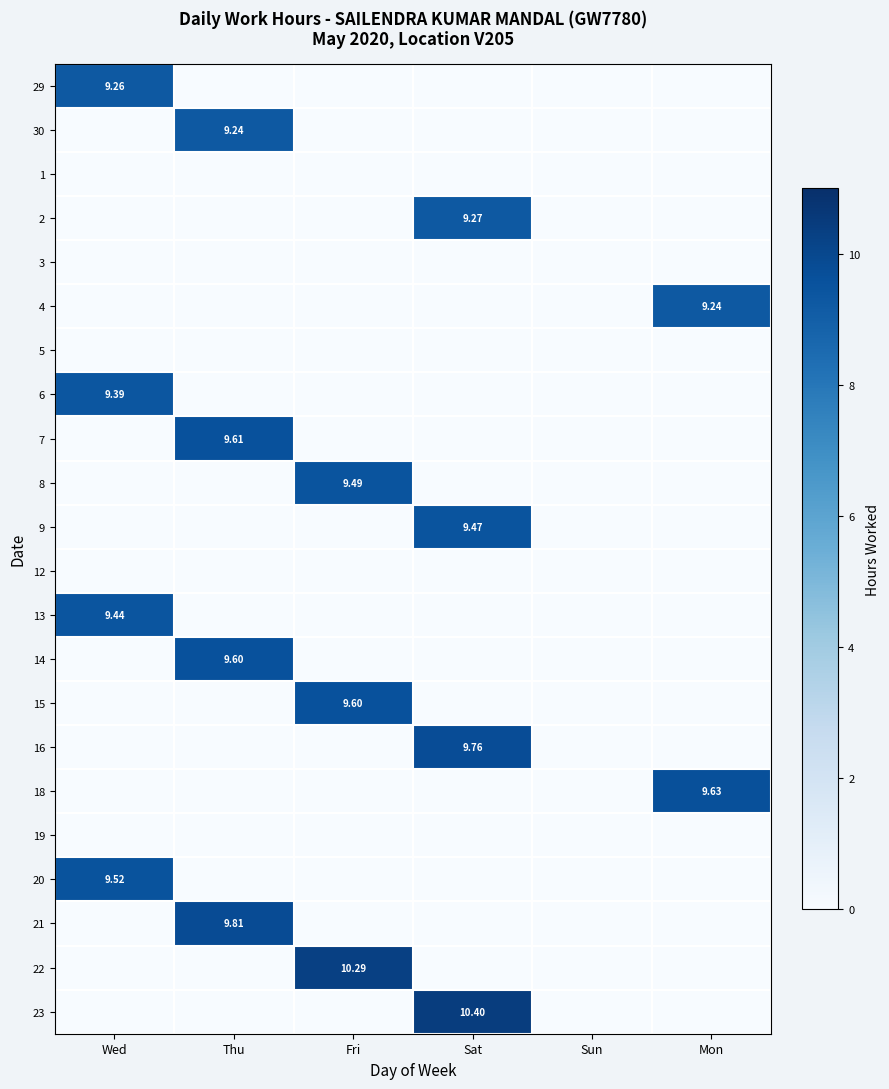

Is the value of 15 at Thu greater than the value of 3 at Thu?

No